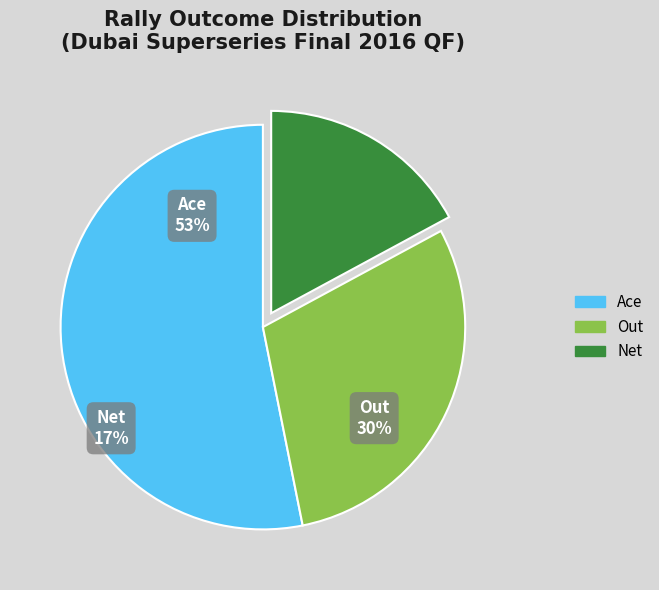

Which slice is the largest?

Ace